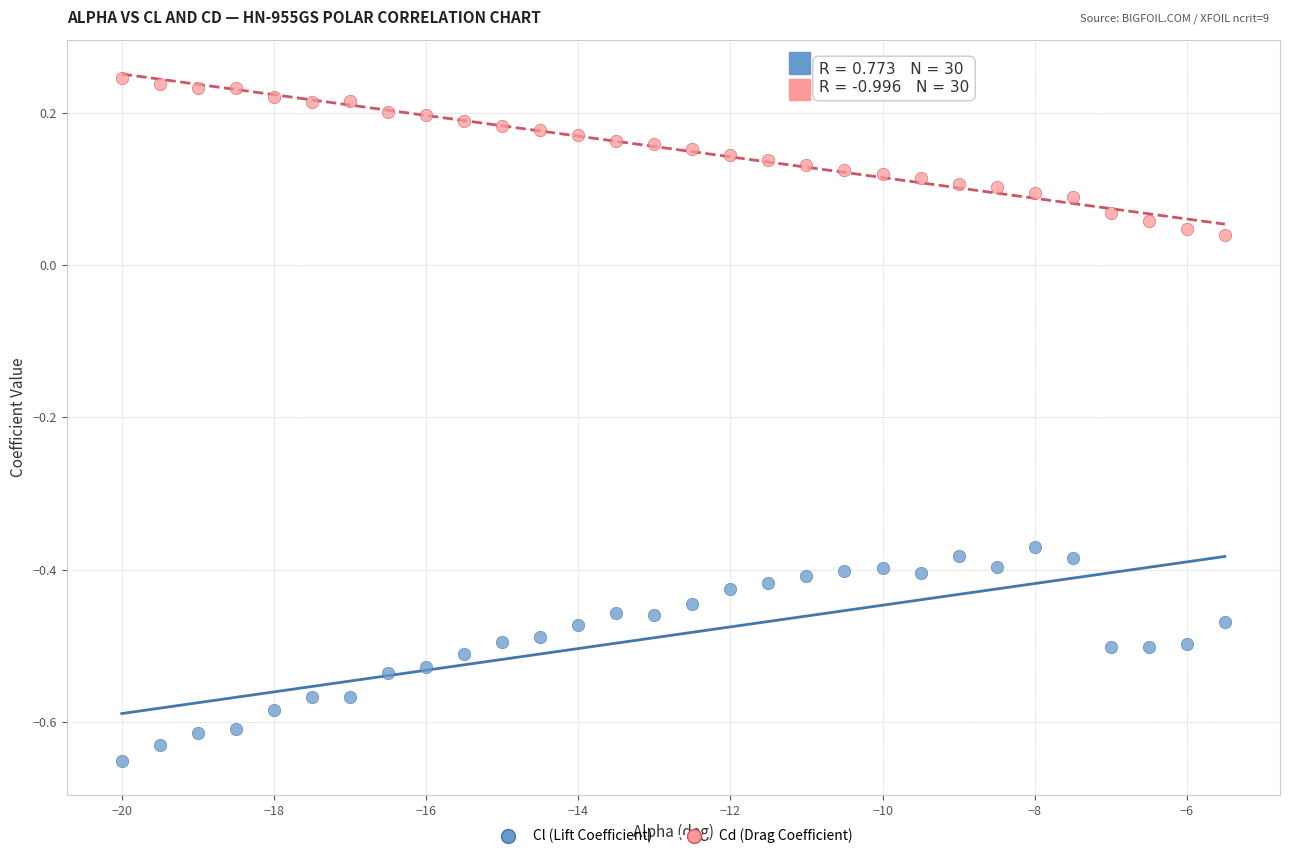

What is the X range (max minus min) for the scatter plot?

14.5